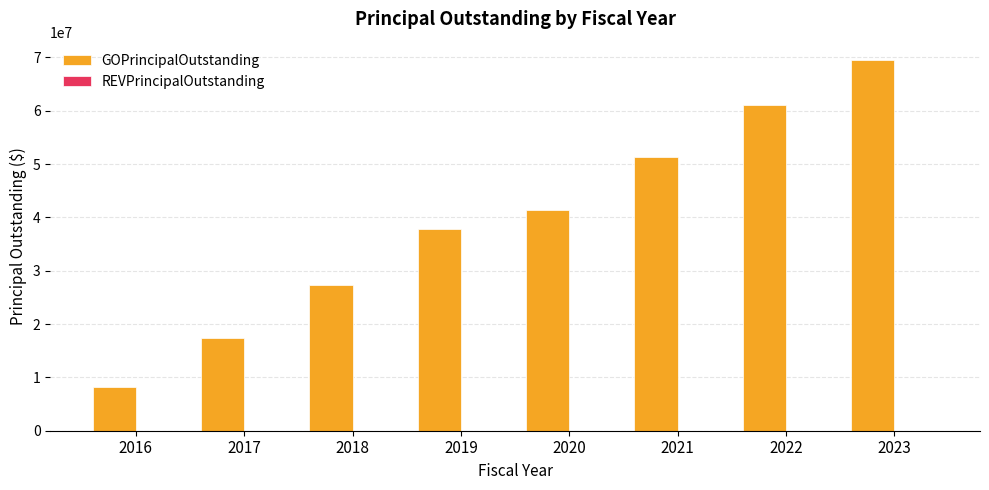

Reading left to right, what are all the values shown in this chart?

8280000	17355000	27285000	37770000	41465000	51325000	61140000	69490000